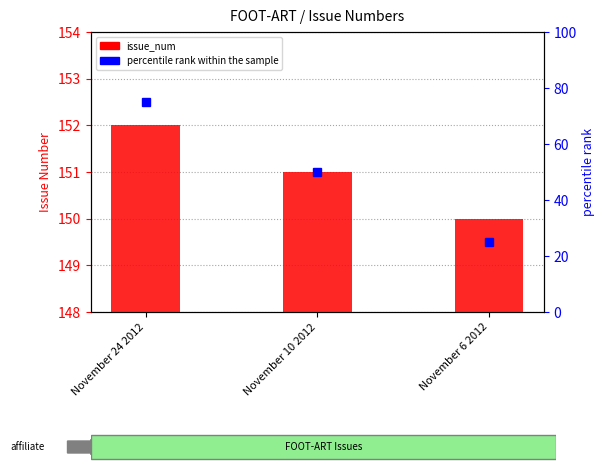

List the labels in order of value, largest first.

November 24 2012, November 10 2012, November 6 2012